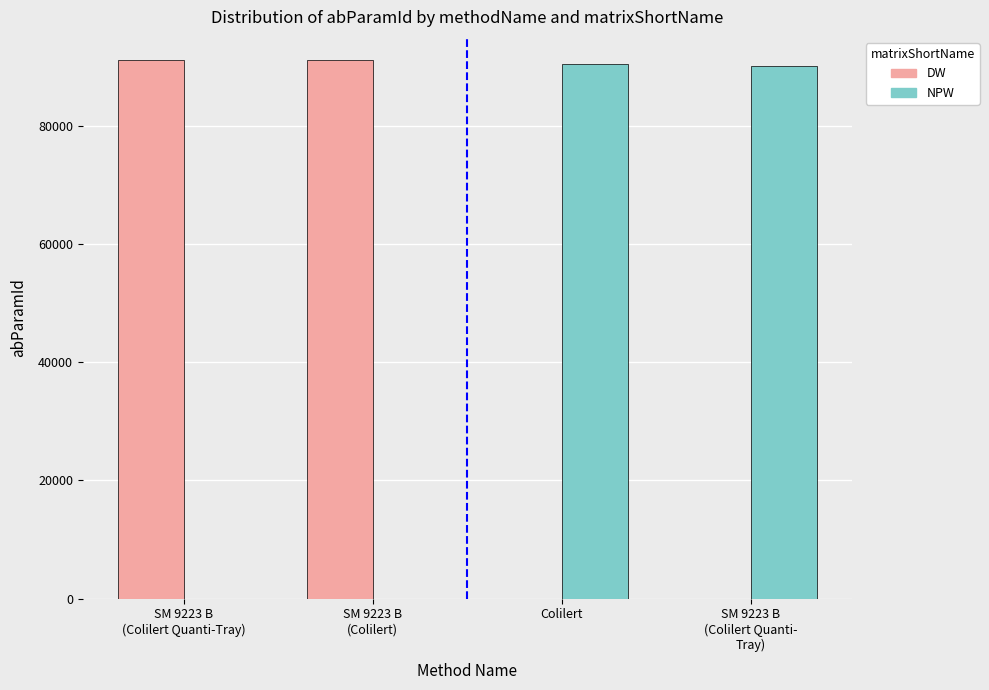

What is the maximum value for DW?

91172